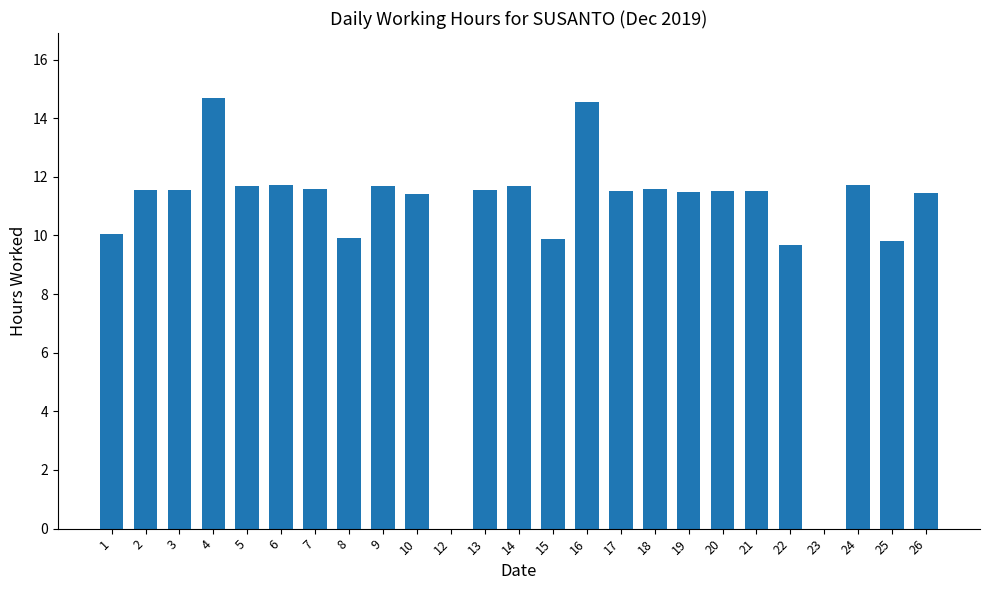

What is the ratio of the value at 2 to the value at 10?

1.0